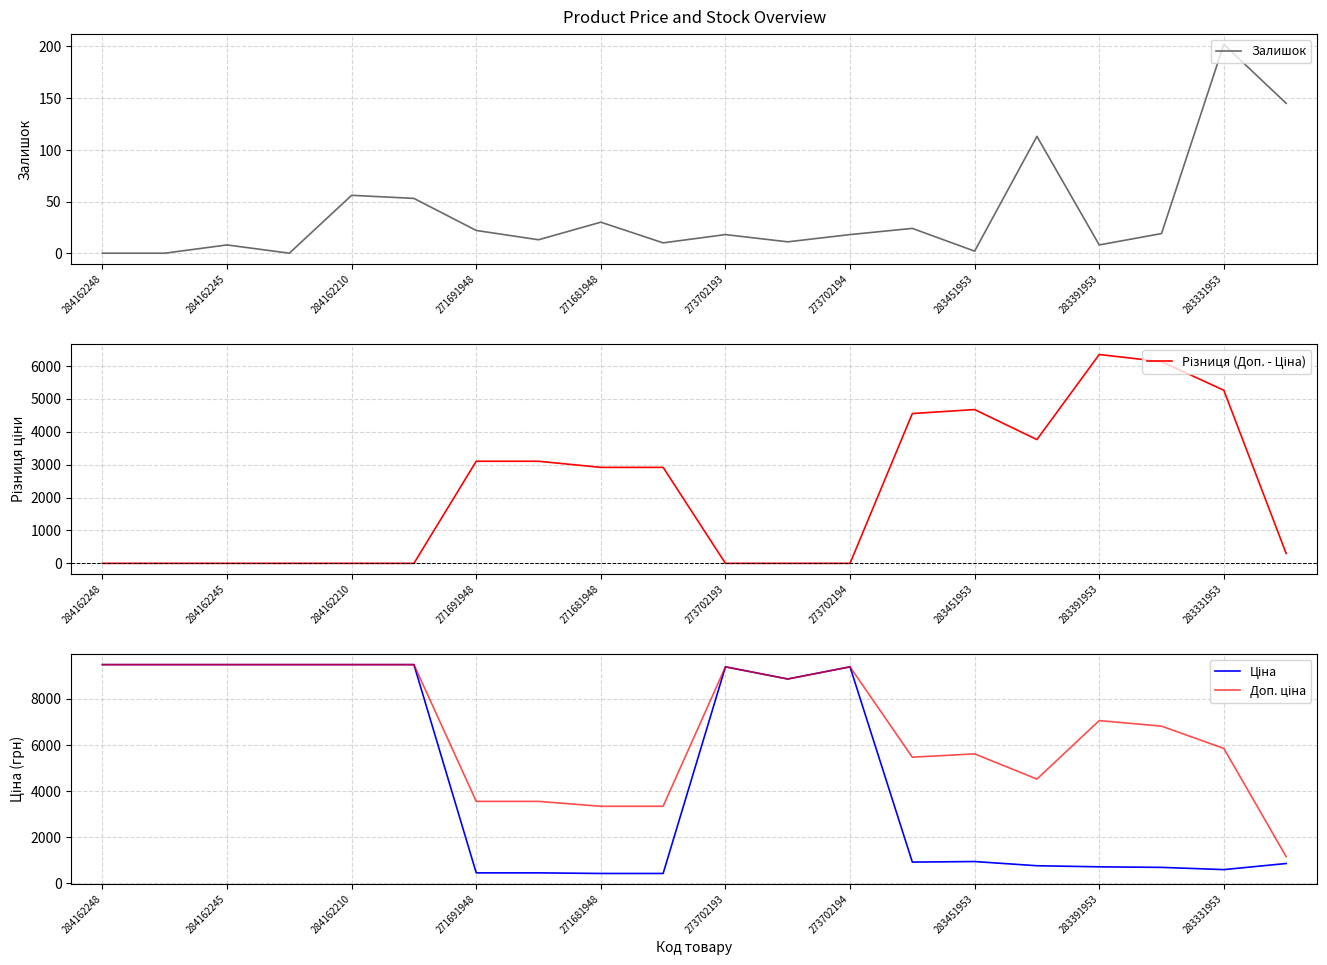

The Залишок series shows 56 at 284162210. True or false?

True